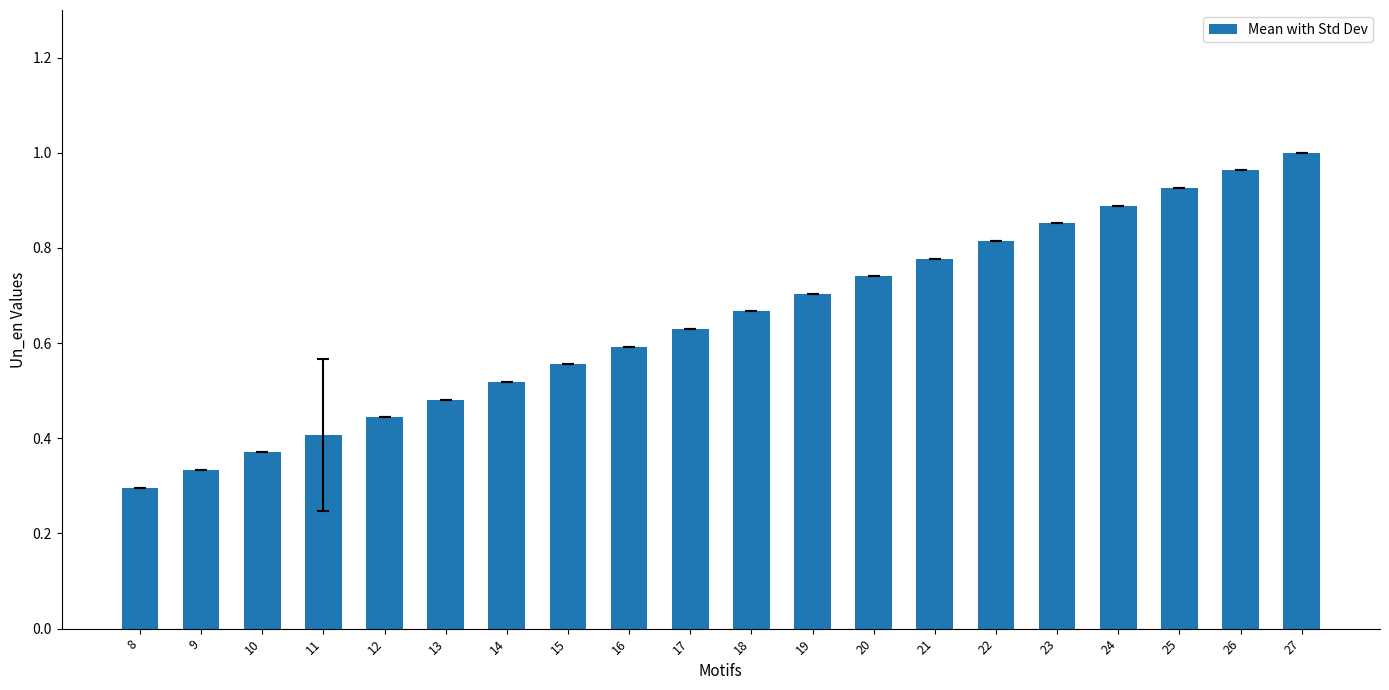

Where is the data nearest to the value 0?

8